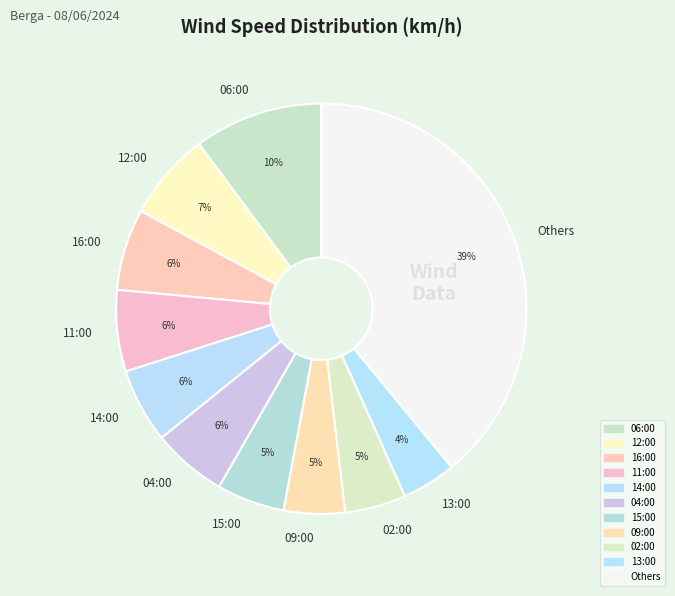

To the nearest percent, what is the difference between the 12:00 and 04:00 slice percentages?

1%